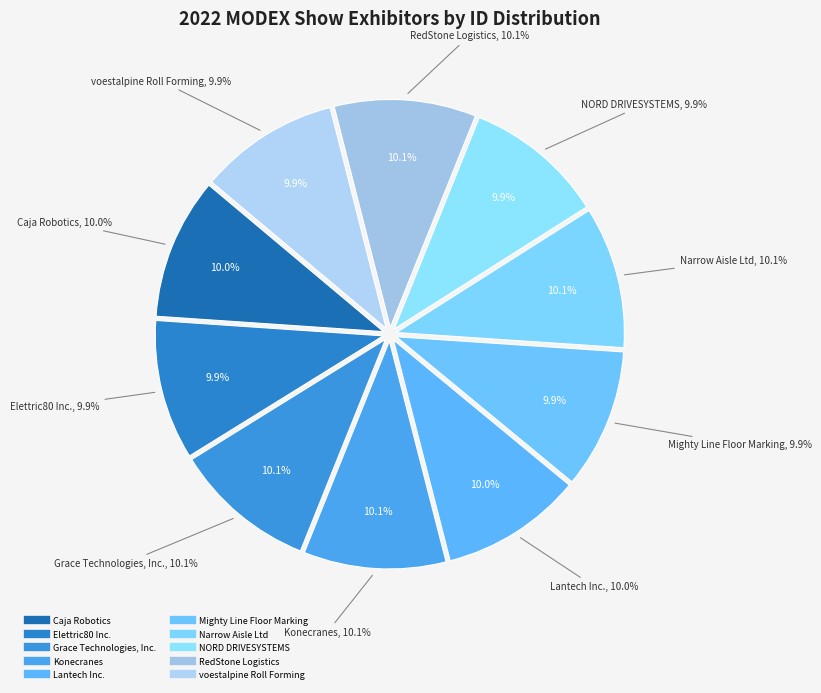

Which slice is the smallest?

Elettric80 Inc.